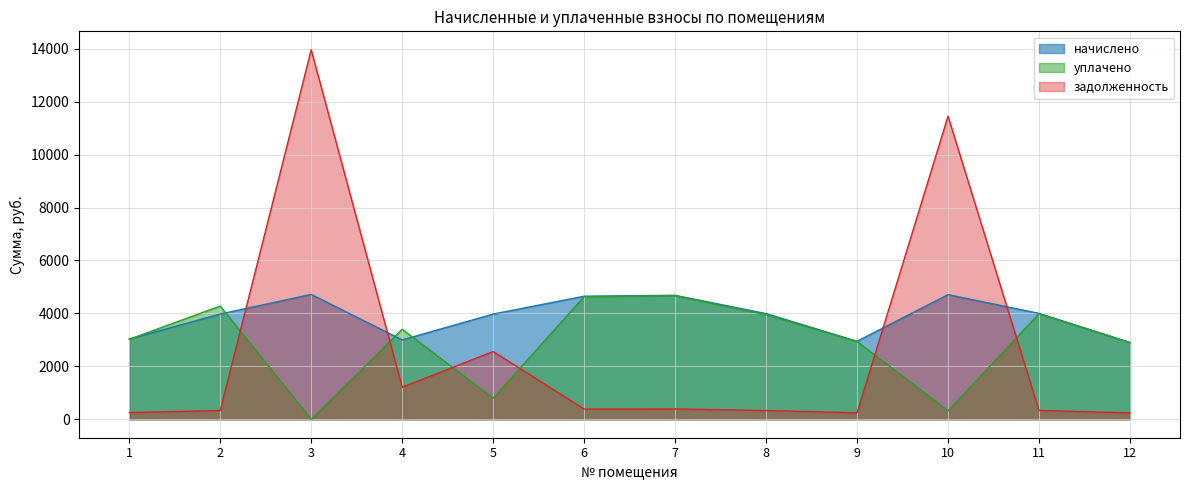

Reading left to right, list all the values displayed in this chart.

начислено: 1=3032.6	2=3974.4	3=4717.4	4=2998.1	5=3974.4	6=4648.3	7=4682.9	8=3991.7	9=2946.2	10=4708.8	11=4000.3	12=2903.0
уплачено: 1=3022.1	2=4277.6	3=0.0	4=3399.7	5=800.0	6=4632.2	7=4666.6	8=3951.0	9=2936.0	10=322.4	11=3986.0	12=2892.1
задолженность: 1=252.7	2=331.2	3=13959.5	4=1209.9	5=2558.8	6=387.4	7=390.2	8=330.1	9=245.5	10=11451.8	11=333.4	12=241.9